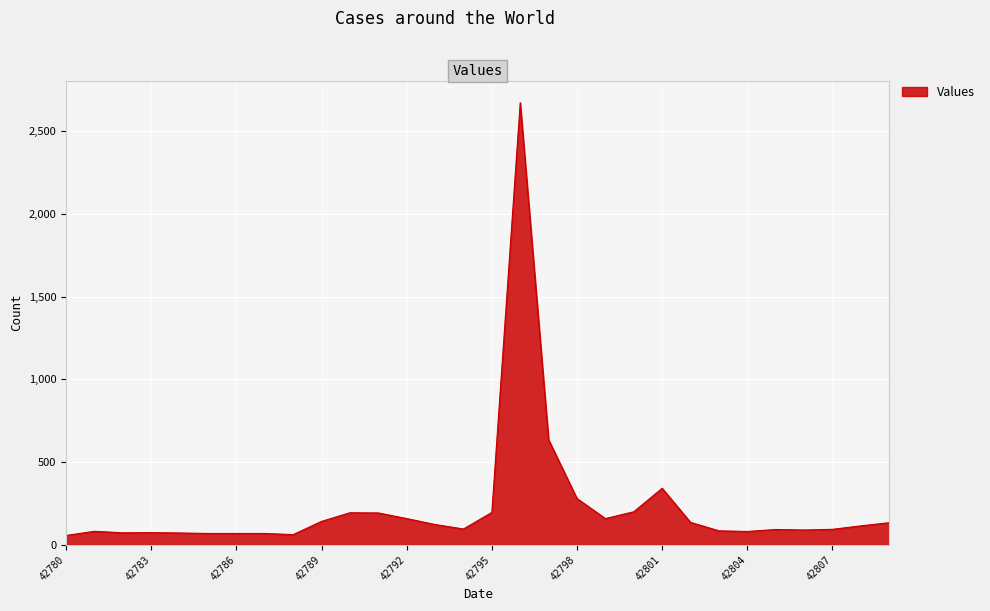

What is the maximum value shown in the chart?

2671